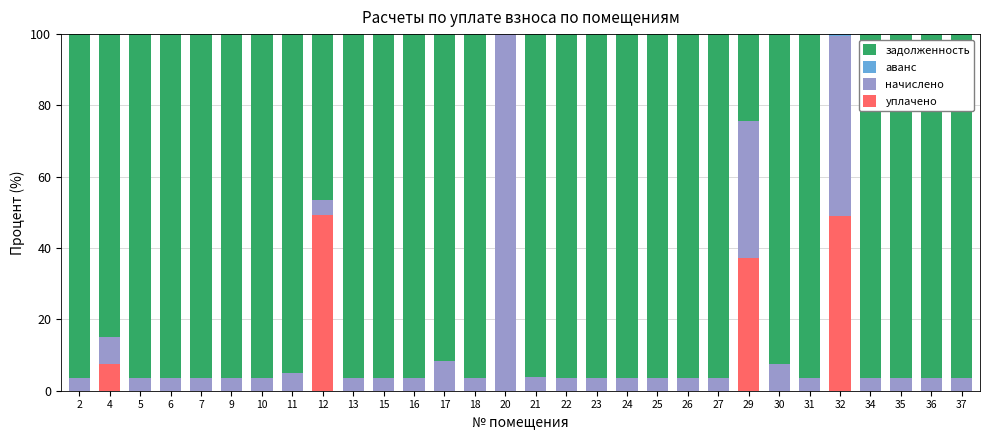

The уплачено series shows 72.2 at 12. True or false?

False